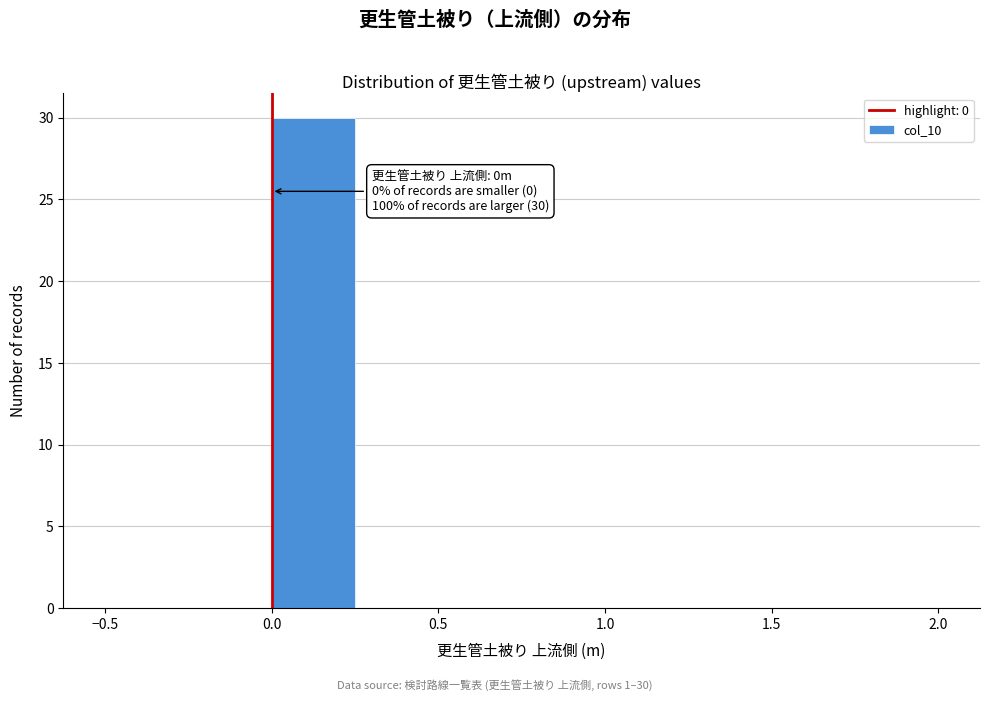

Which range on the x-axis has the tallest bar?

0.00 to 0.25